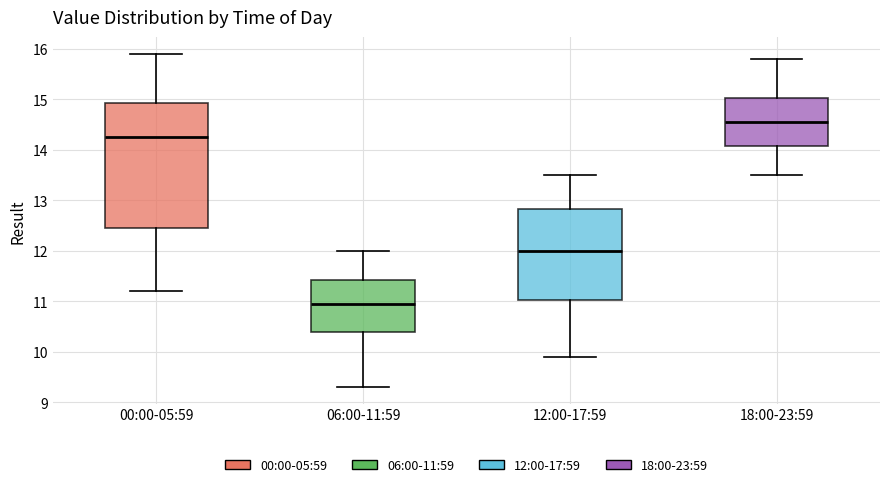

Which box is the tallest, from its lower edge to its upper edge?

00:00-05:59